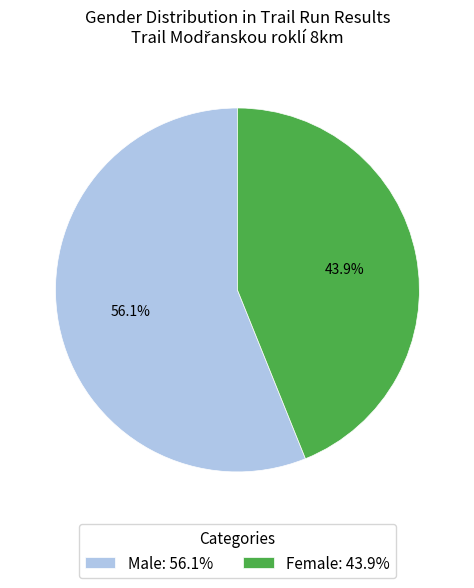

Which category has the smallest portion of the pie?

Female